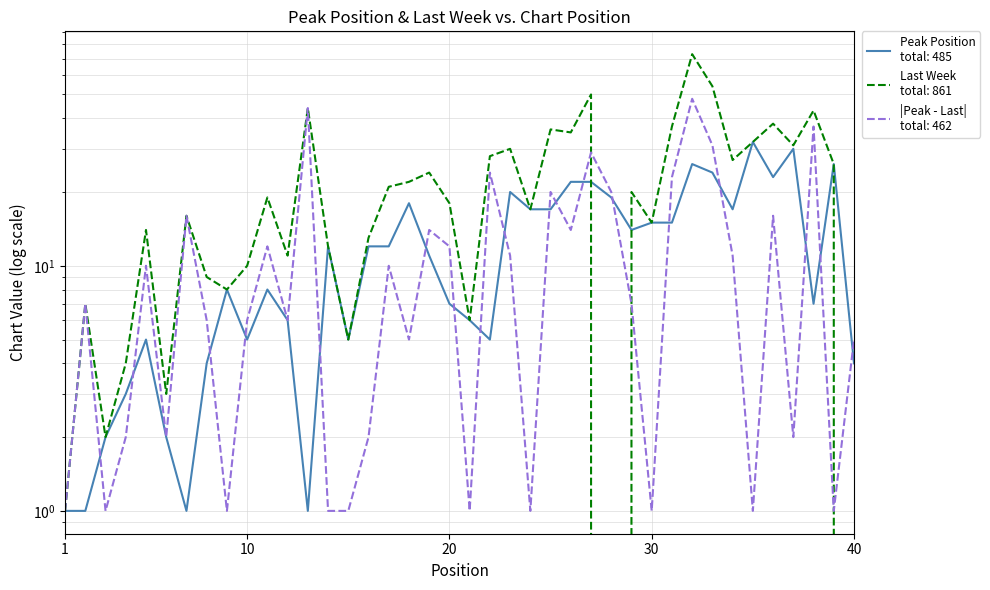

What is the minimum value for Peak Position?

1